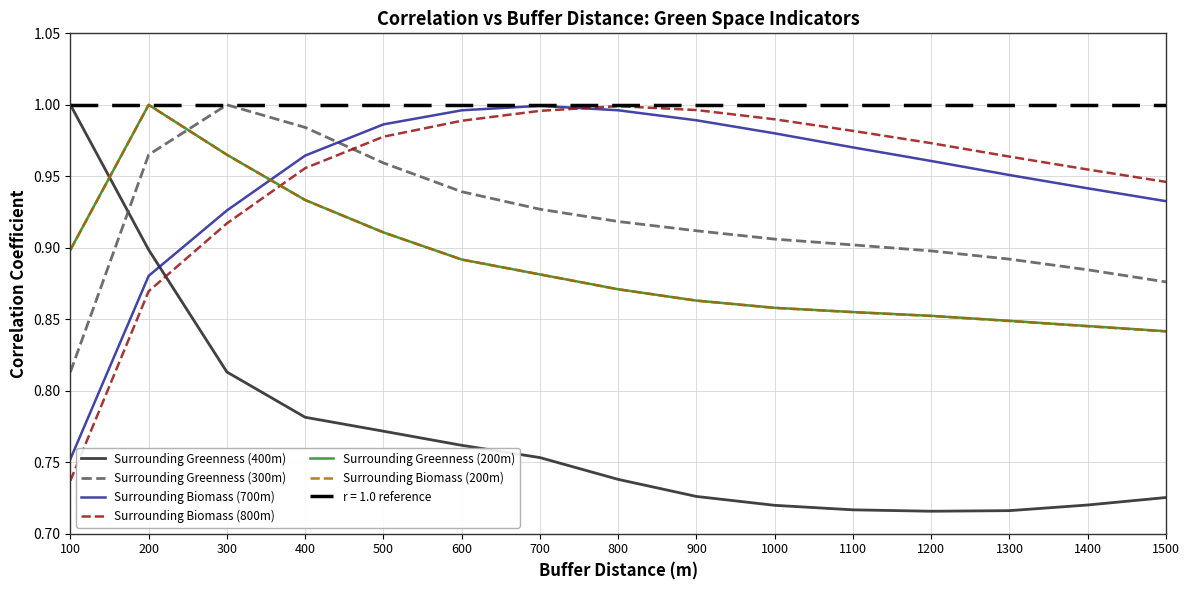

What is the difference between the Surrounding Biomass (700m) values at 300 and 900?

0.1